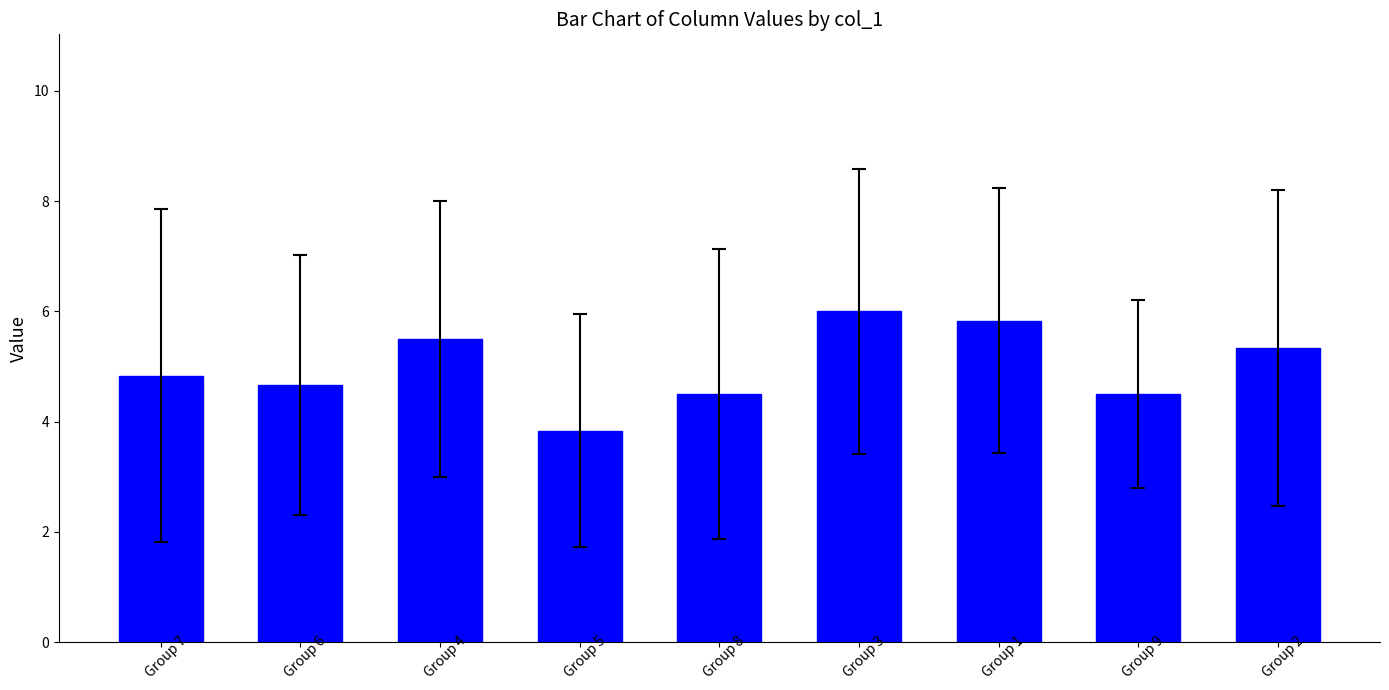

What is the sum of the values at Group 6 and Group 5?

8.5